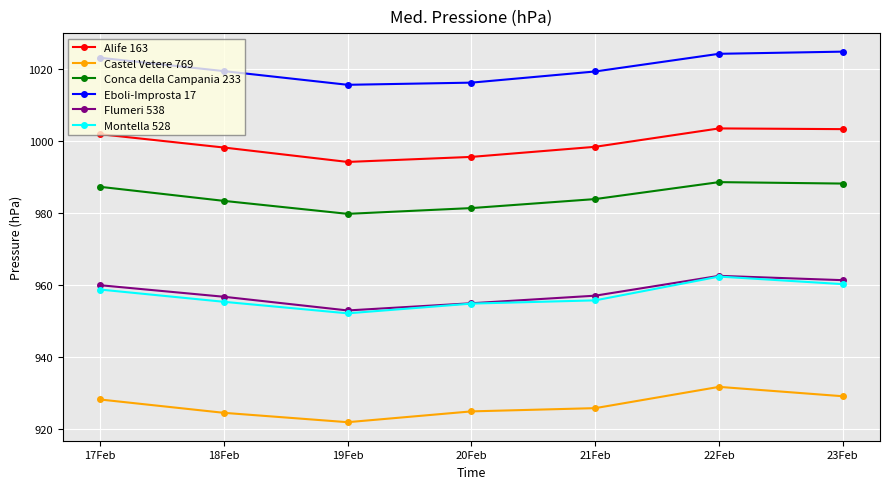

What value does the Castel Vetere 769 series have at 21Feb?

925.9